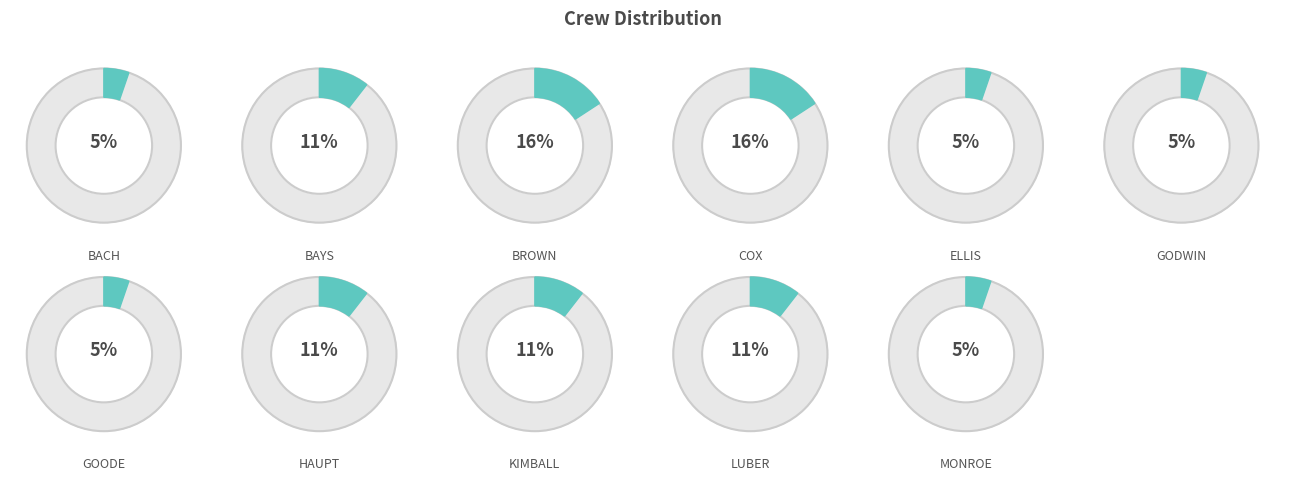

Rank the categories by value from lowest to highest.

BACH, ELLIS, GODWIN, GOODE, MONROE, BAYS, HAUPT, KIMBALL, LUBER, BROWN, COX